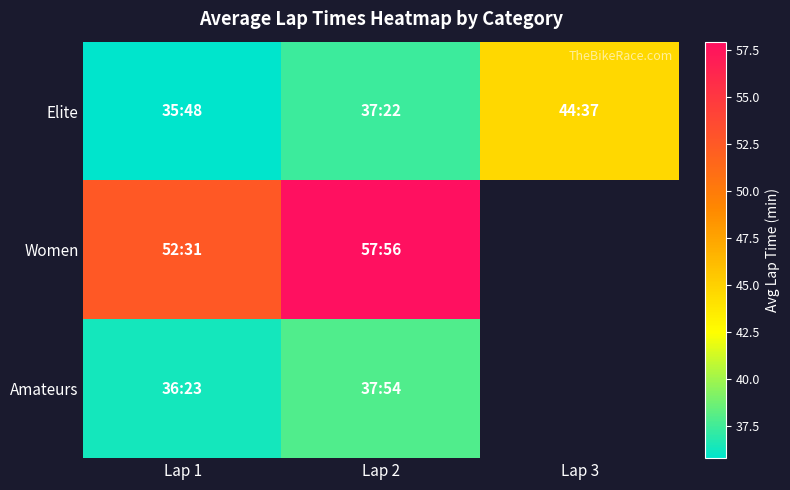

At which label is Elite closest to 40?

Lap 2